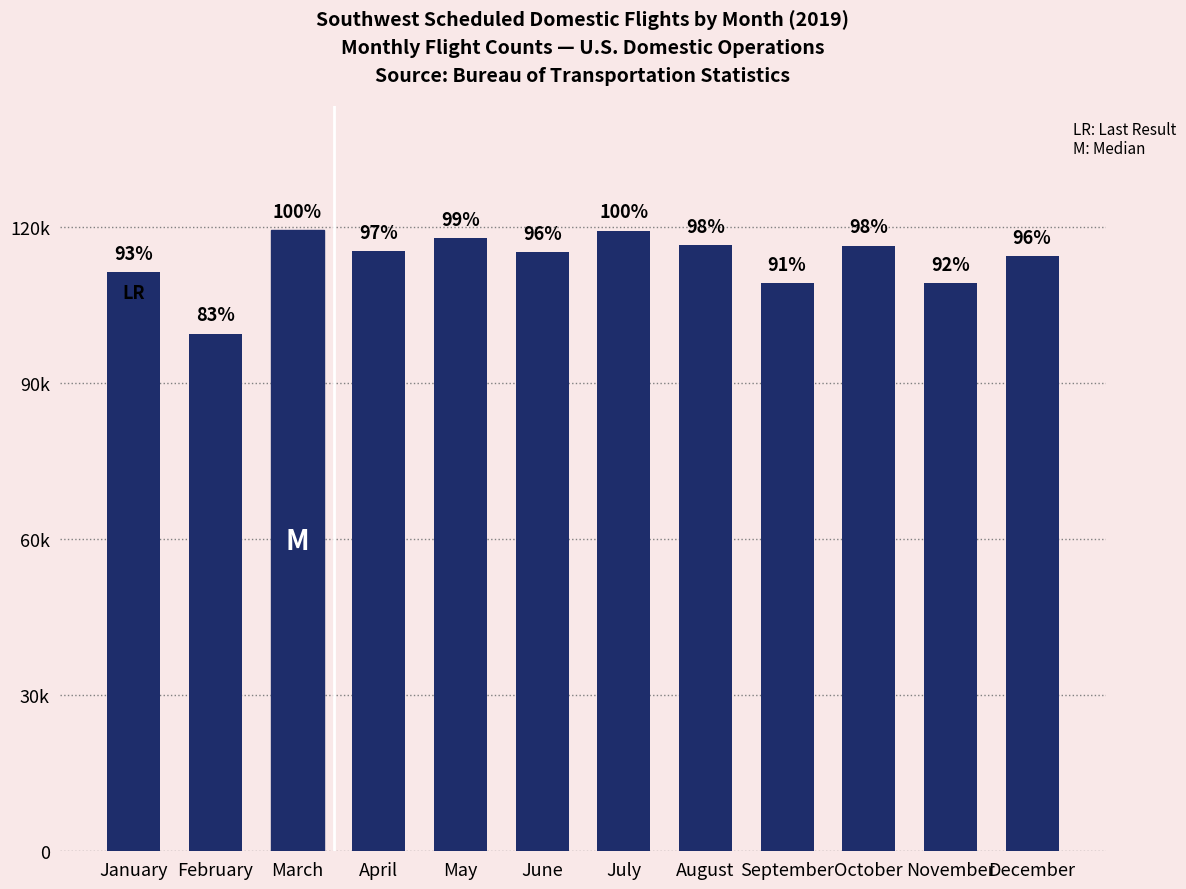

At which category does the chart reach its minimum across all series?

February